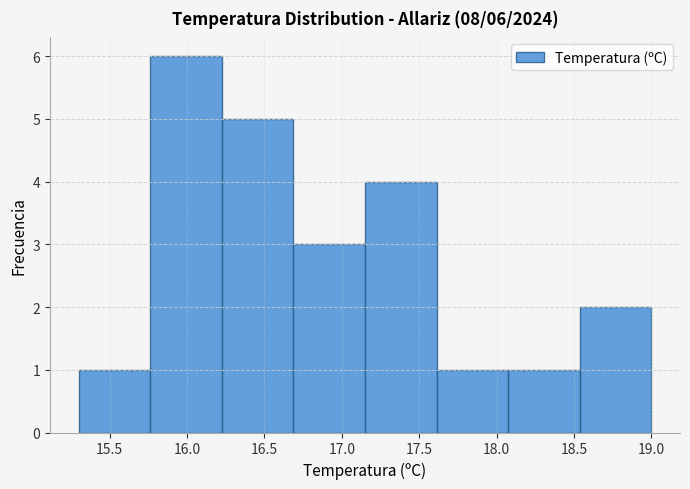

Which range on the x-axis has the tallest bar?

15.75 to 16.25